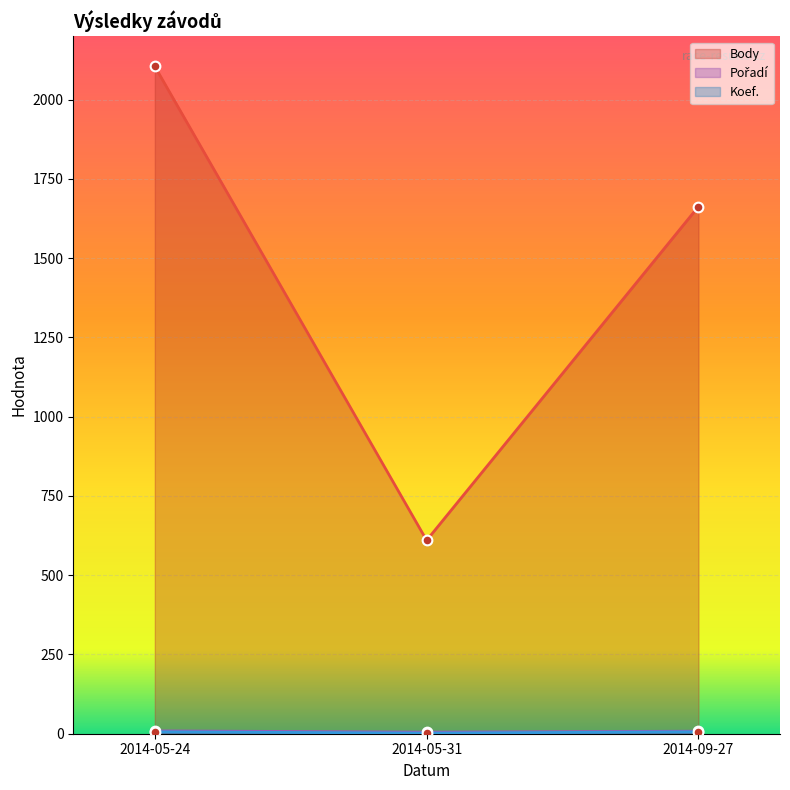

Rank the series by their maximum value, from highest to lowest.

Body, Pořadí, Koef.